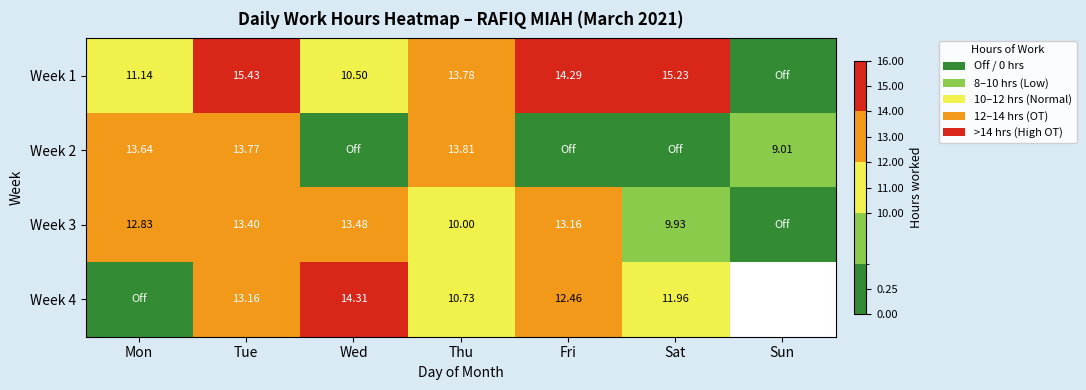

Is it true that Week 3 equals 10.0 at Thu?

True